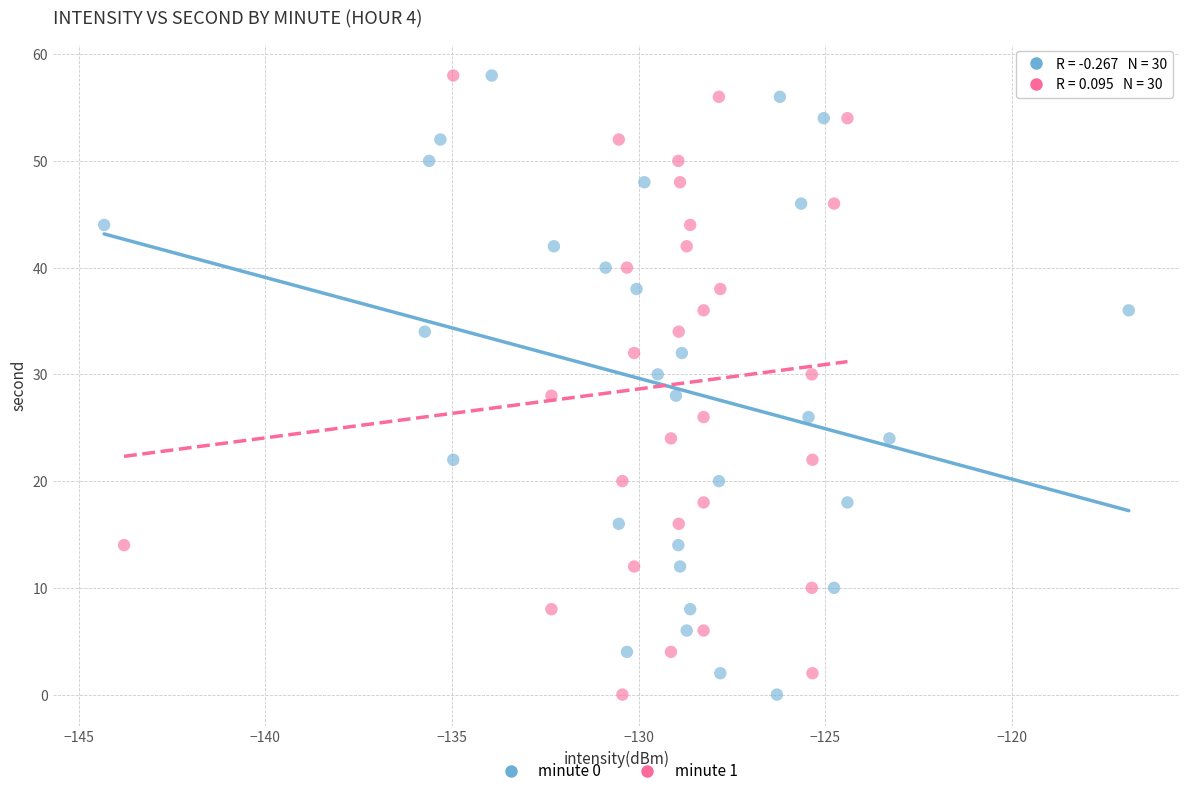

What are all the series names shown in the legend?

minute 0, minute 1